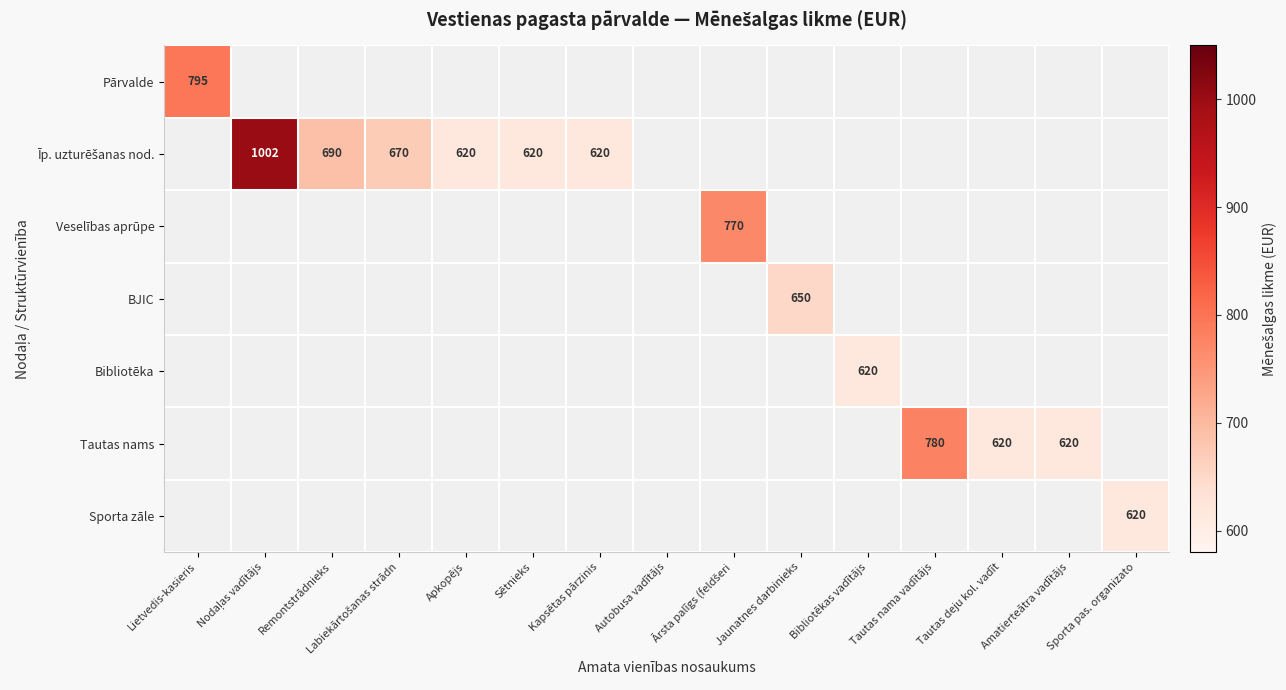

The Pārvalde series shows 795 at Lietvedis-kasieris. True or false?

True